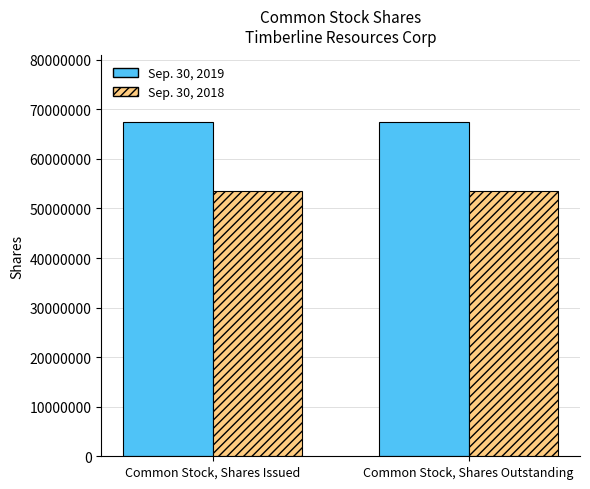

What is the value of the Sep. 30, 2018 bar at the 1st from the left?

53527819